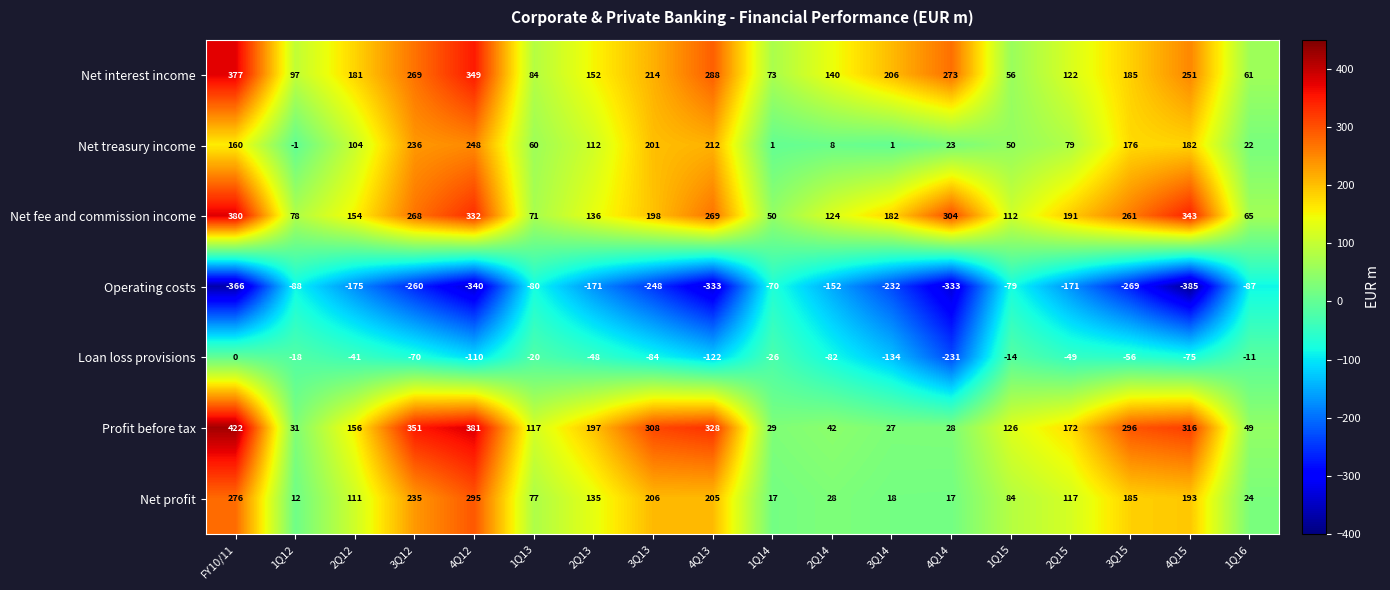

What is the average value of the Profit before tax series?

188